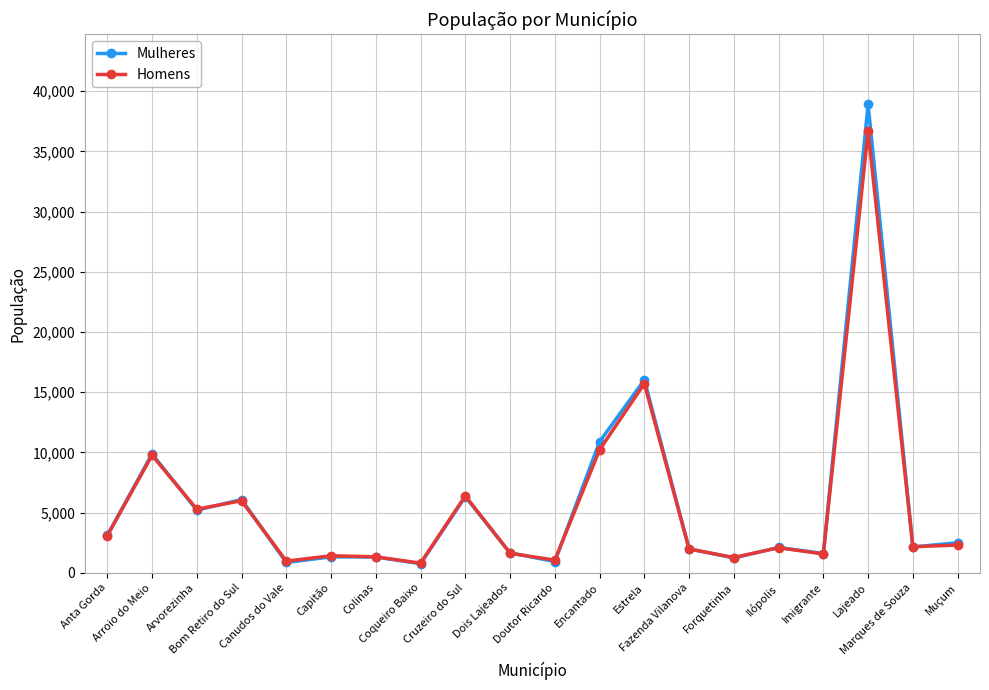

How many series are shown in this chart?

2